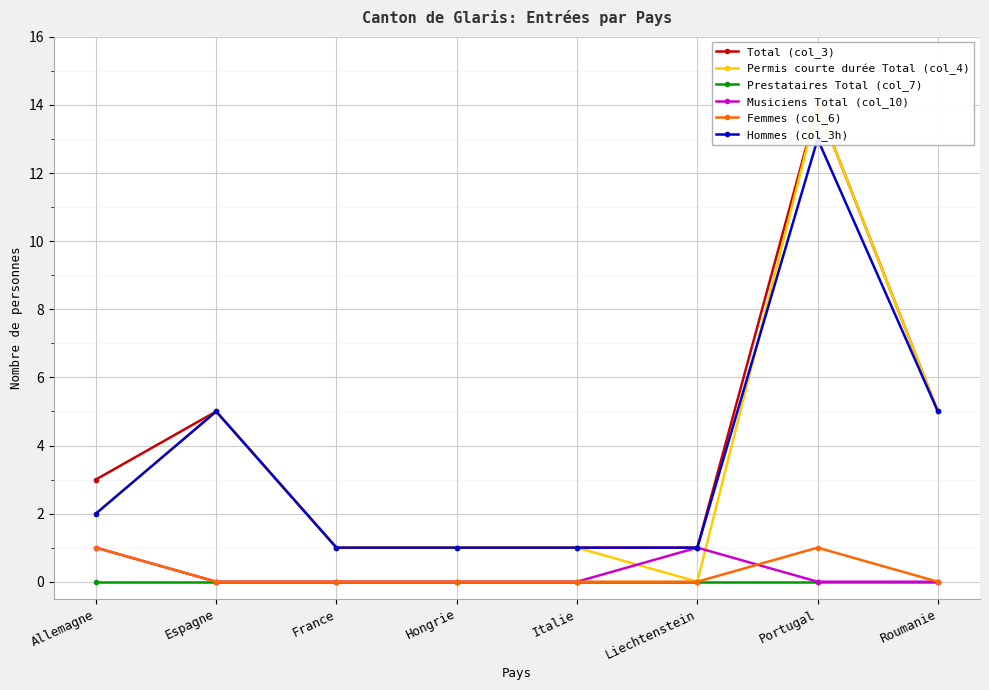

What is the value of the Total (col_3) point at the 6th from the left?

1